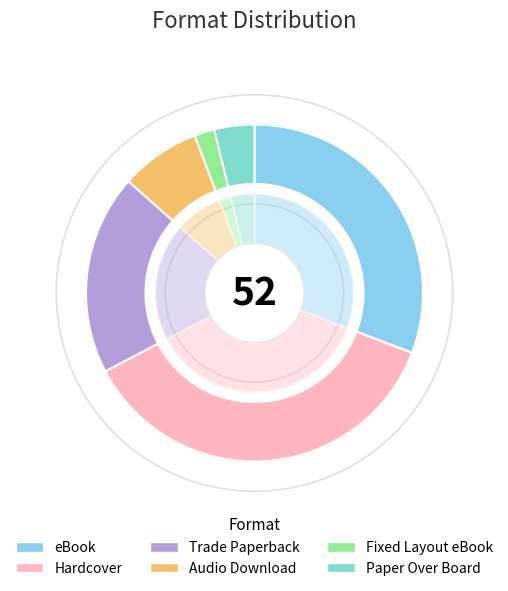

How many slices are in this pie chart?

6